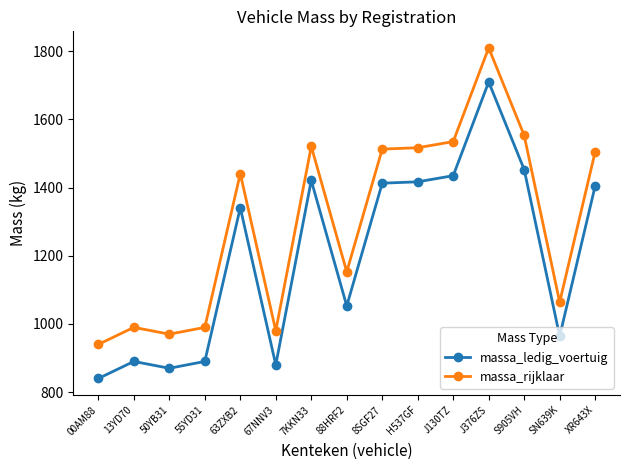

What is the value of the massa_ledig_voertuig point at the 11th from the left?

1435